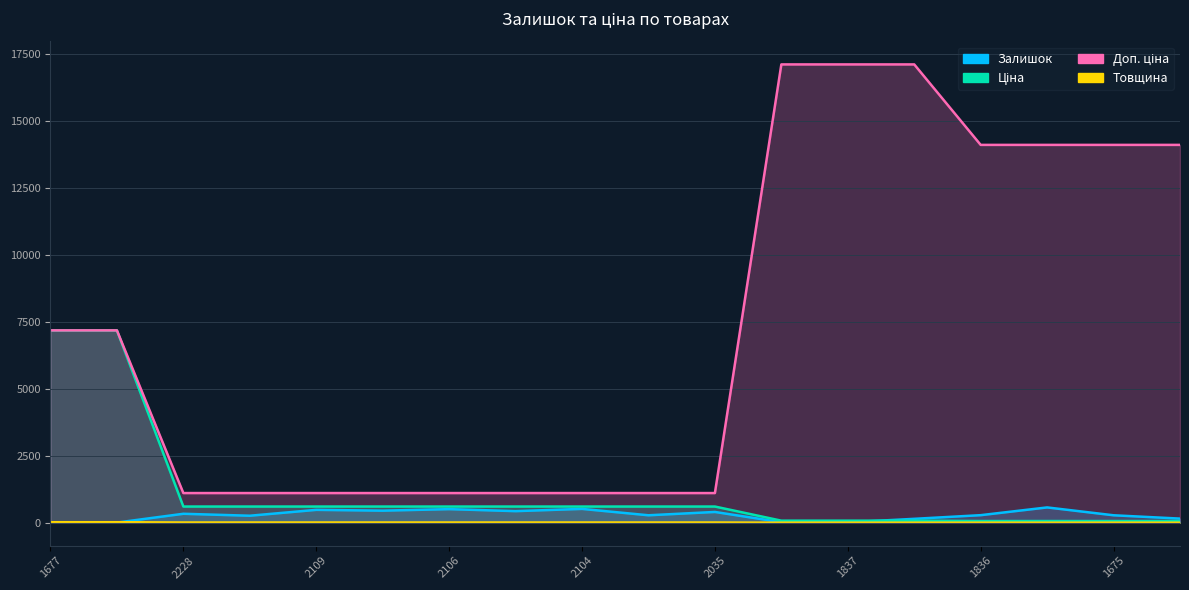

What is the sum of all Товщина values?

113.0